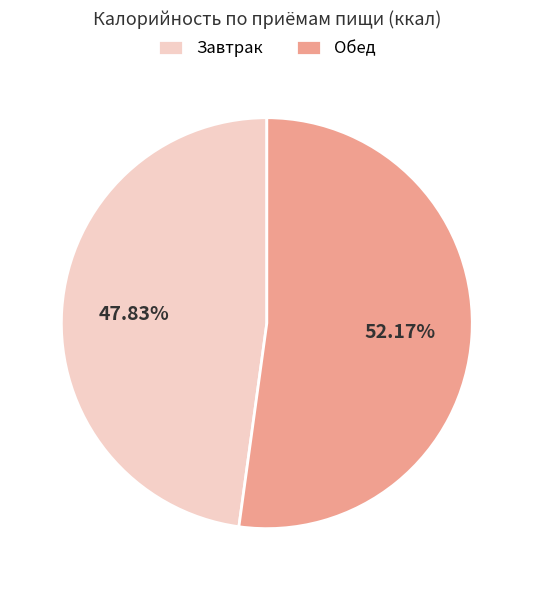

To the nearest percent, what is the difference between the largest and smallest slice percentages?

4%